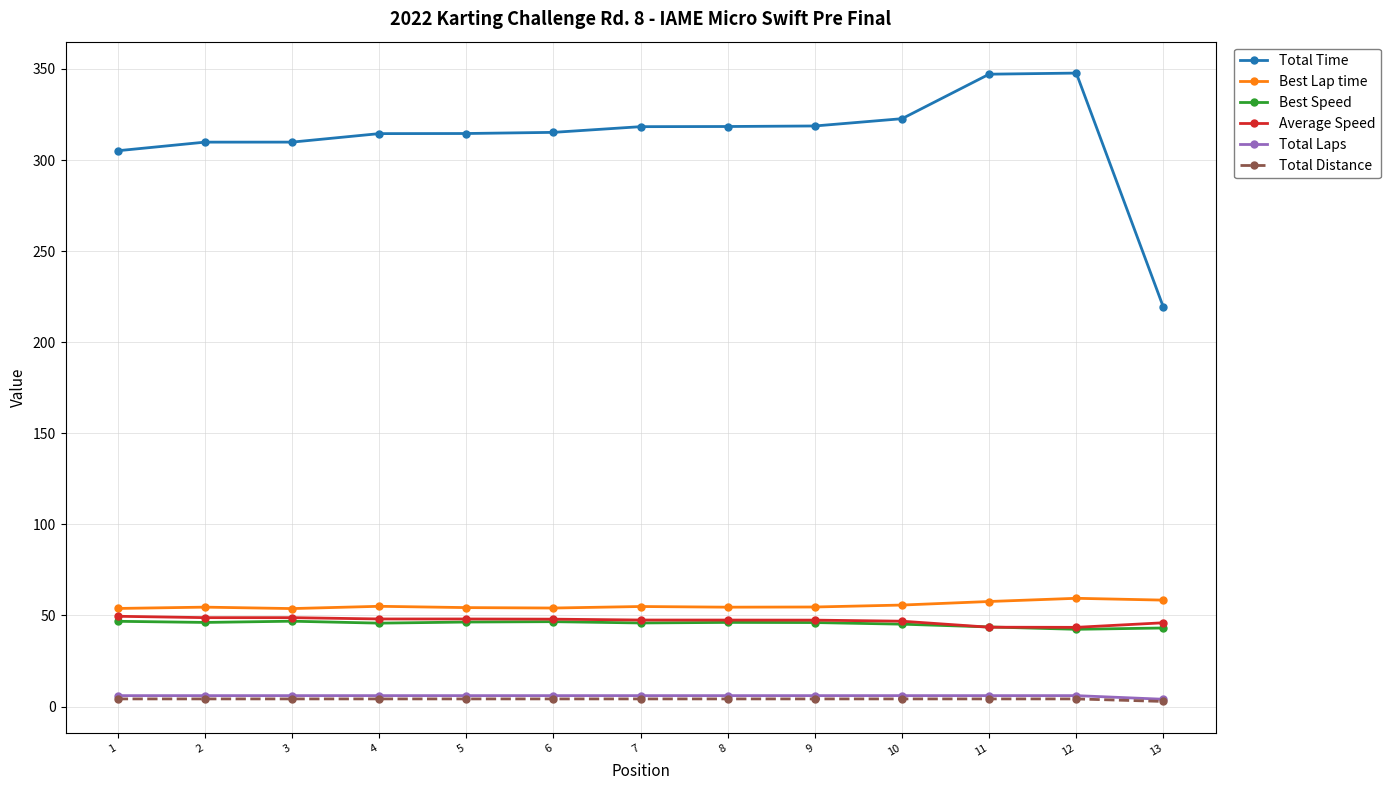

Which series has the largest total across all categories?

Total Time